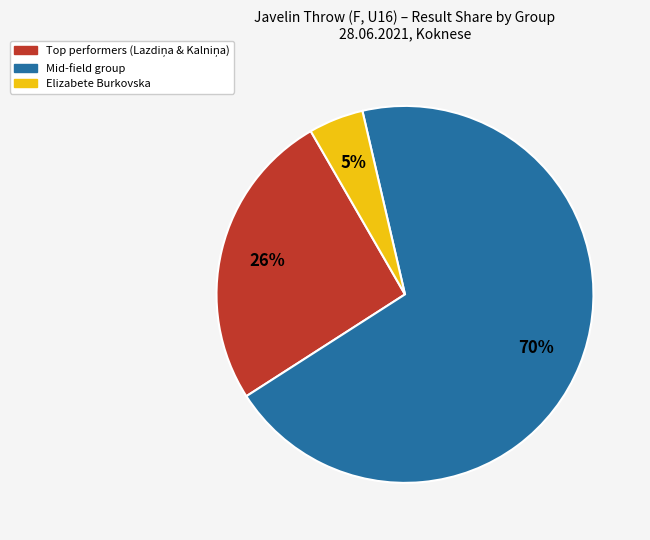

Does any single category account for the majority?

Yes